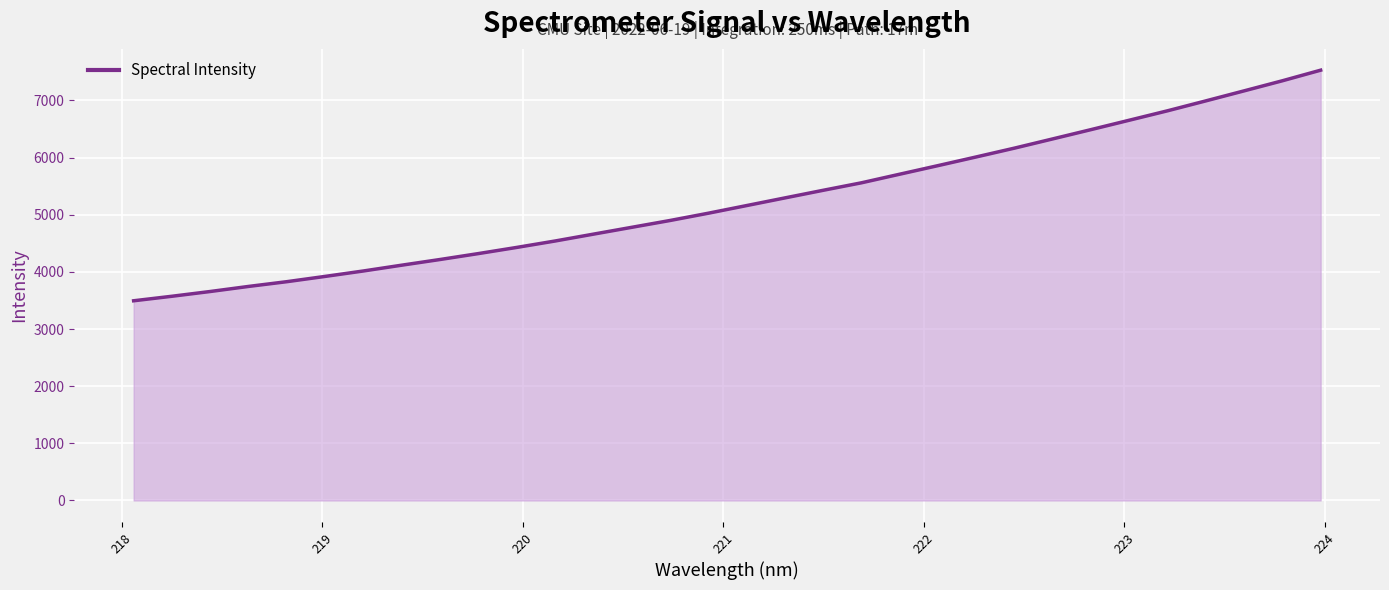

What is the greatest value displayed?

7528.3